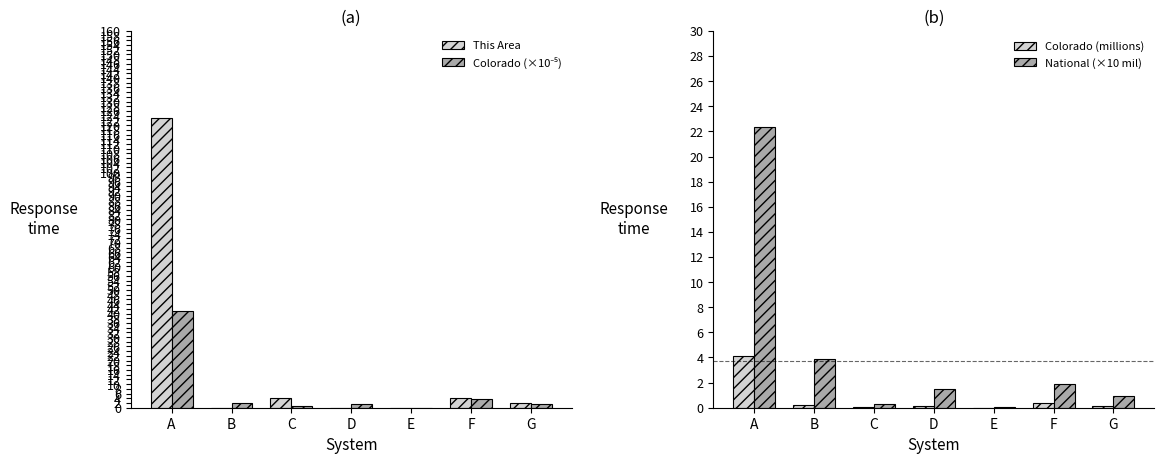

Which series has the largest range (max minus min)?

This Area